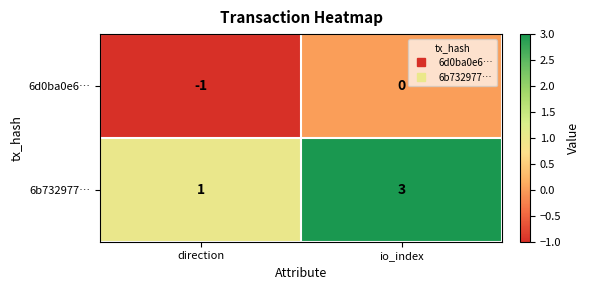

Read the 6b732977… value at io_index.

3